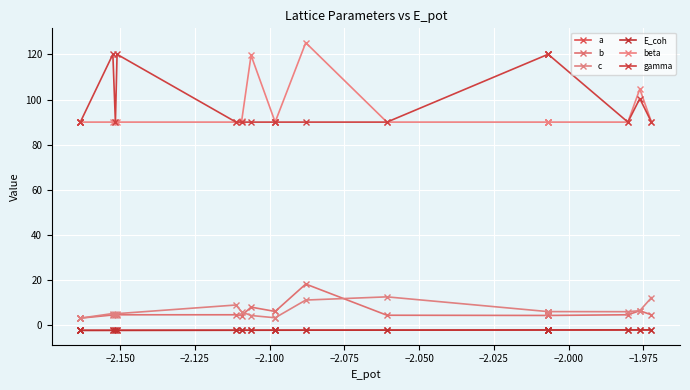

True or false: E_coh has more than 0 points higher than both neighbors.

False